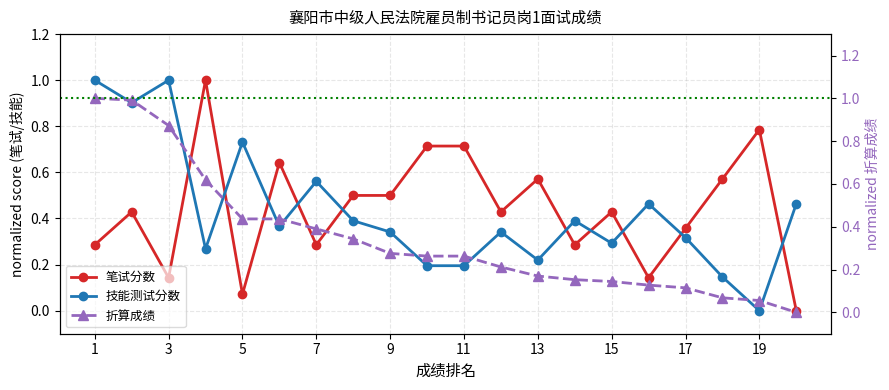

Reading left to right, what are all the values shown in this chart?

笔试分数: 1=0.3	2=0.4	3=0.1	4=1.0	5=0.1	6=0.6	7=0.3	8=0.5	9=0.5	10=0.7	11=0.7	12=0.4	13=0.6	14=0.3	15=0.4	16=0.1	17=0.4	18=0.6	19=0.8	20=0.0
技能测试分数: 1=1.0	2=0.9	3=1.0	4=0.3	5=0.7	6=0.4	7=0.6	8=0.4	9=0.3	10=0.2	11=0.2	12=0.3	13=0.2	14=0.4	15=0.3	16=0.5	17=0.3	18=0.1	19=0.0	20=0.5
折算成绩: 1=1.0	2=1.0	3=0.9	4=0.6	5=0.4	6=0.4	7=0.4	8=0.3	9=0.3	10=0.3	11=0.3	12=0.2	13=0.2	14=0.2	15=0.1	16=0.1	17=0.1	18=0.1	19=0.1	20=0.0